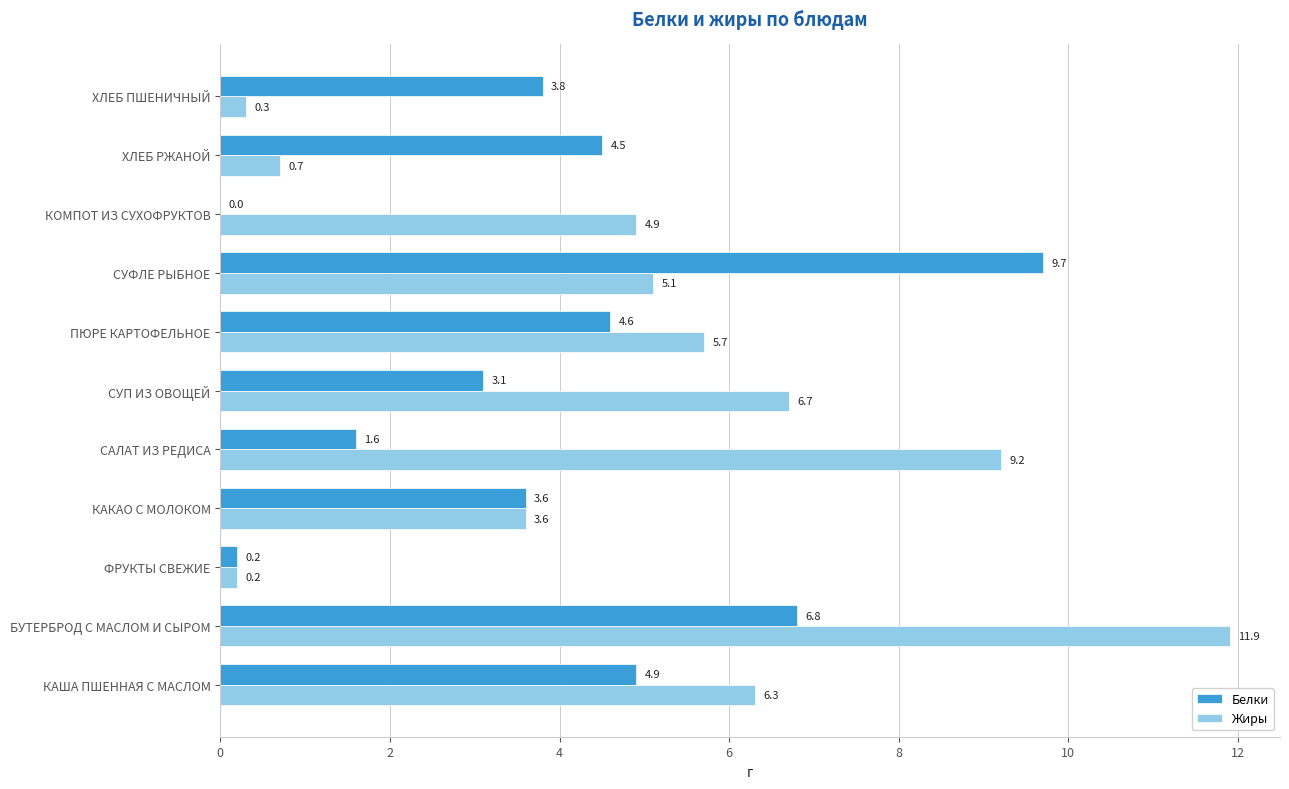

Read the Белки value at ХЛЕБ ПШЕНИЧНЫЙ.

3.8